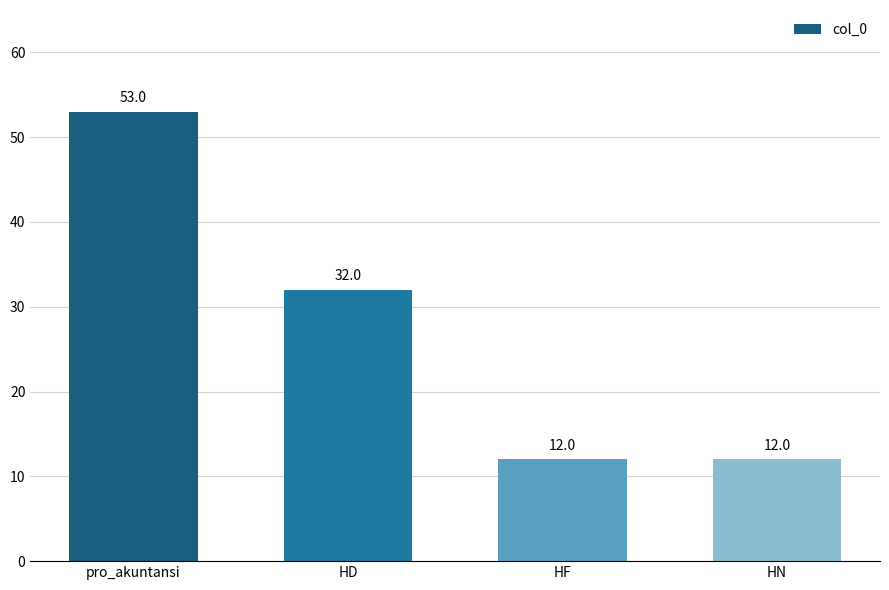

Reading left to right, list all the values displayed in this chart.

53	32	12	12